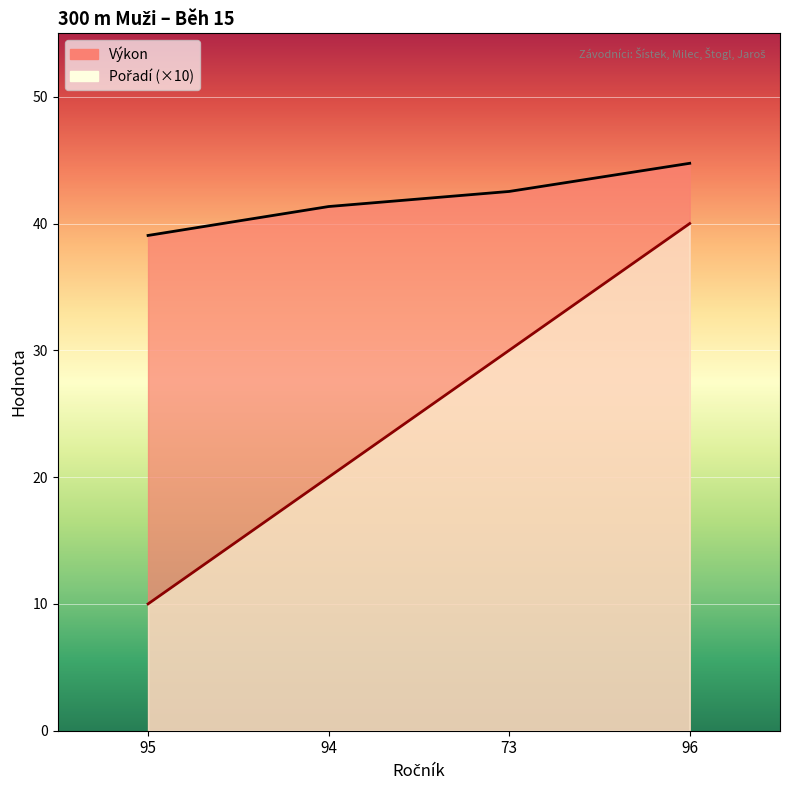

Does the chart display data point markers on the line(s)?

No